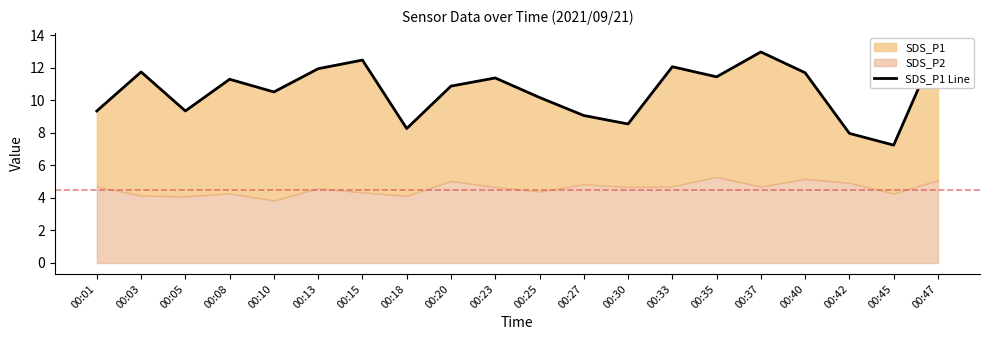

What is the smallest value displayed?

7.2